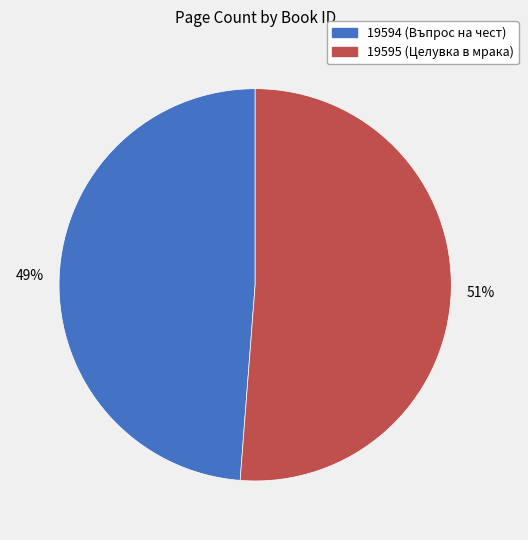

To the nearest percent, what percentage of the pie is 19594?

49%